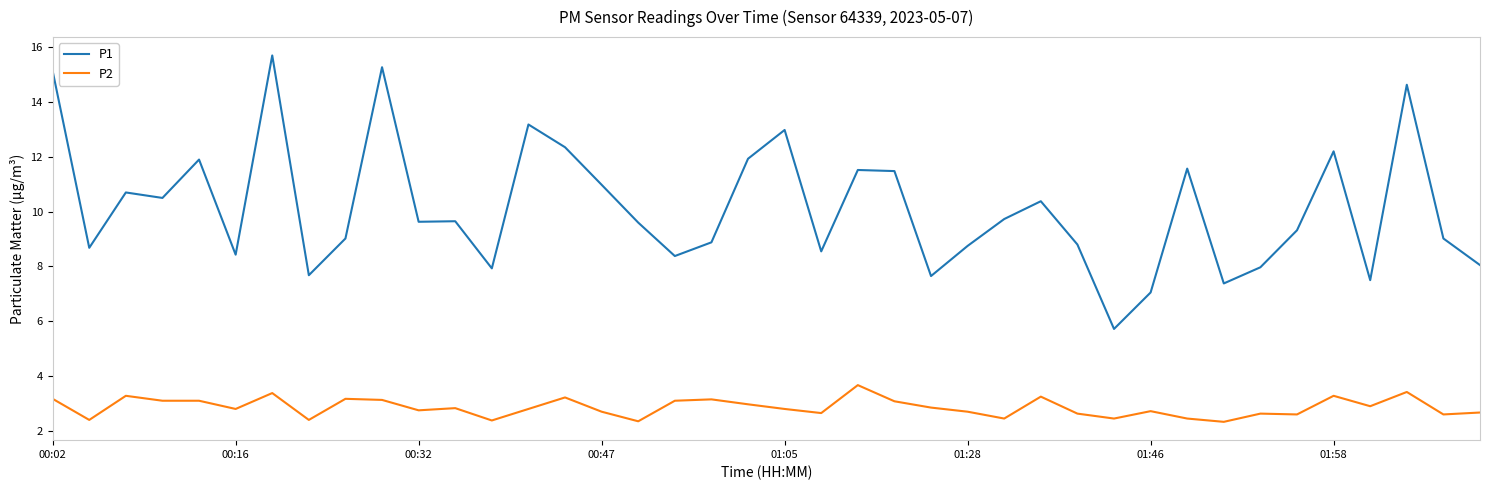

True or false: P1 and P2 cross at least once.

False